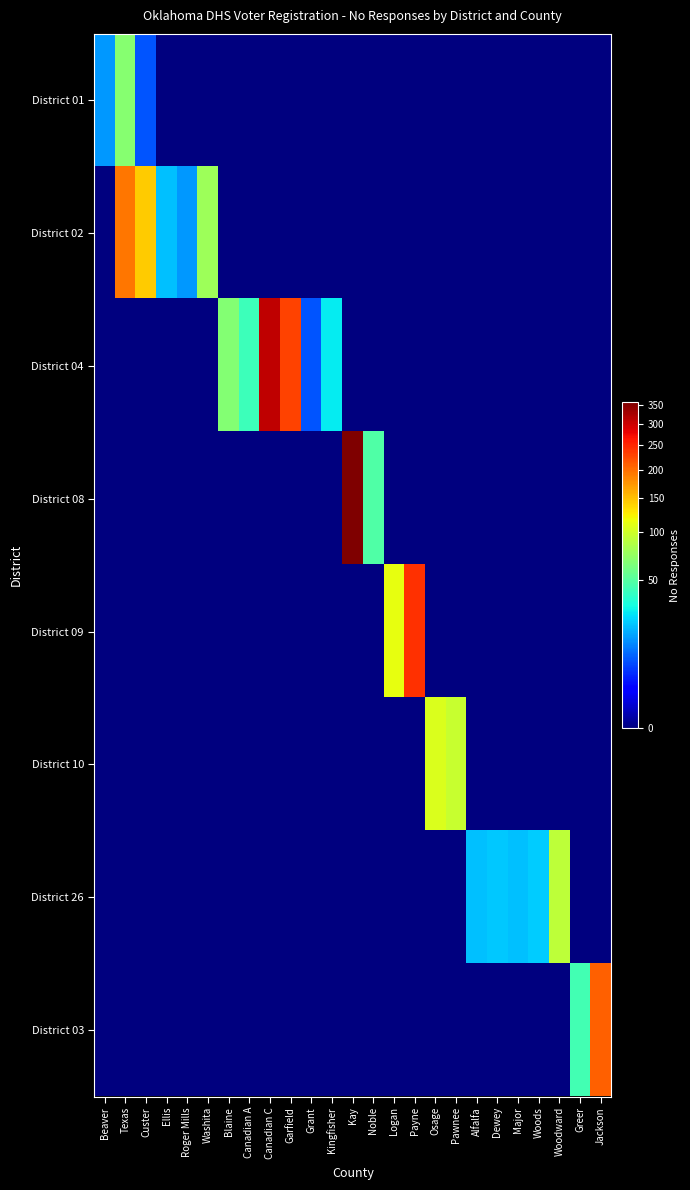

Reading left to right, extract all data points from this chart.

District 01: Beaver=14	Texas=68	Custer=7	Ellis=0	Roger Mills=0	Washita=0	Blaine=0	Canadian A=0	Canadian C=0	Garfield=0	Grant=0	Kingfisher=0	Kay=0	Noble=0	Logan=0	Payne=0	Osage=0	Pawnee=0	Alfalfa=0	Dewey=0	Major=0	Woods=0	Woodward=0	Greer=0	Jackson=0
District 02: Beaver=0	Texas=195	Custer=142	Ellis=20	Roger Mills=14	Washita=77	Blaine=0	Canadian A=0	Canadian C=0	Garfield=0	Grant=0	Kingfisher=0	Kay=0	Noble=0	Logan=0	Payne=0	Osage=0	Pawnee=0	Alfalfa=0	Dewey=0	Major=0	Woods=0	Woodward=0	Greer=0	Jackson=0
District 04: Beaver=0	Texas=0	Custer=0	Ellis=0	Roger Mills=0	Washita=0	Blaine=66	Canadian A=42	Canadian C=309	Garfield=230	Grant=7	Kingfisher=27	Kay=0	Noble=0	Logan=0	Payne=0	Osage=0	Pawnee=0	Alfalfa=0	Dewey=0	Major=0	Woods=0	Woodward=0	Greer=0	Jackson=0
District 08: Beaver=0	Texas=0	Custer=0	Ellis=0	Roger Mills=0	Washita=0	Blaine=0	Canadian A=0	Canadian C=0	Garfield=0	Grant=0	Kingfisher=0	Kay=357	Noble=48	Logan=0	Payne=0	Osage=0	Pawnee=0	Alfalfa=0	Dewey=0	Major=0	Woods=0	Woodward=0	Greer=0	Jackson=0
District 09: Beaver=0	Texas=0	Custer=0	Ellis=0	Roger Mills=0	Washita=0	Blaine=0	Canadian A=0	Canadian C=0	Garfield=0	Grant=0	Kingfisher=0	Kay=0	Noble=0	Logan=112	Payne=244	Osage=0	Pawnee=0	Alfalfa=0	Dewey=0	Major=0	Woods=0	Woodward=0	Greer=0	Jackson=0
District 10: Beaver=0	Texas=0	Custer=0	Ellis=0	Roger Mills=0	Washita=0	Blaine=0	Canadian A=0	Canadian C=0	Garfield=0	Grant=0	Kingfisher=0	Kay=0	Noble=0	Logan=0	Payne=0	Osage=106	Pawnee=96	Alfalfa=0	Dewey=0	Major=0	Woods=0	Woodward=0	Greer=0	Jackson=0
District 26: Beaver=0	Texas=0	Custer=0	Ellis=0	Roger Mills=0	Washita=0	Blaine=0	Canadian A=0	Canadian C=0	Garfield=0	Grant=0	Kingfisher=0	Kay=0	Noble=0	Logan=0	Payne=0	Osage=0	Pawnee=0	Alfalfa=20	Dewey=21	Major=20	Woods=22	Woodward=91	Greer=0	Jackson=0
District 03: Beaver=0	Texas=0	Custer=0	Ellis=0	Roger Mills=0	Washita=0	Blaine=0	Canadian A=0	Canadian C=0	Garfield=0	Grant=0	Kingfisher=0	Kay=0	Noble=0	Logan=0	Payne=0	Osage=0	Pawnee=0	Alfalfa=0	Dewey=0	Major=0	Woods=0	Woodward=0	Greer=44	Jackson=209